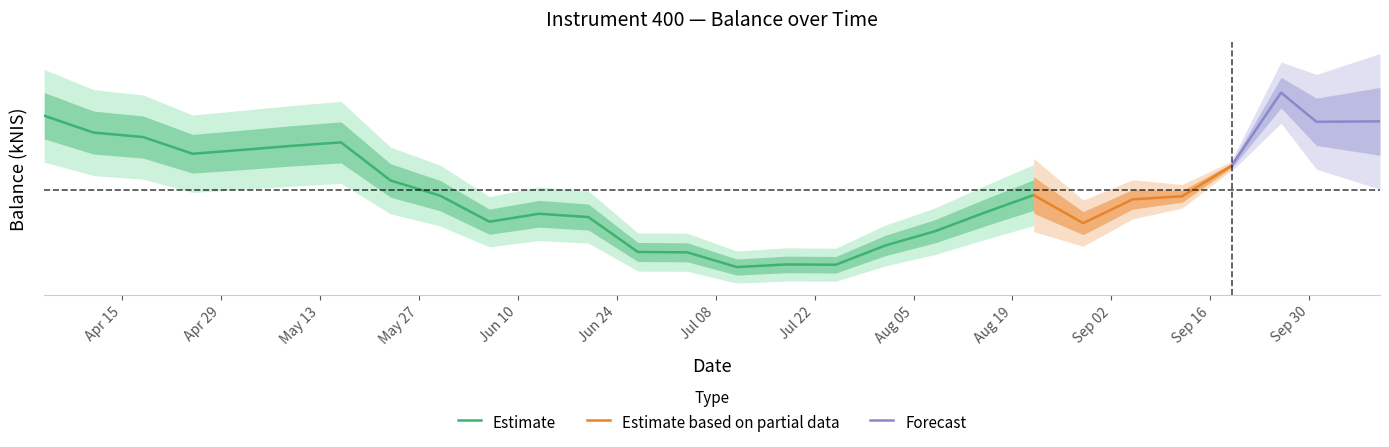

Is this an area chart (filled region under the line)?

No